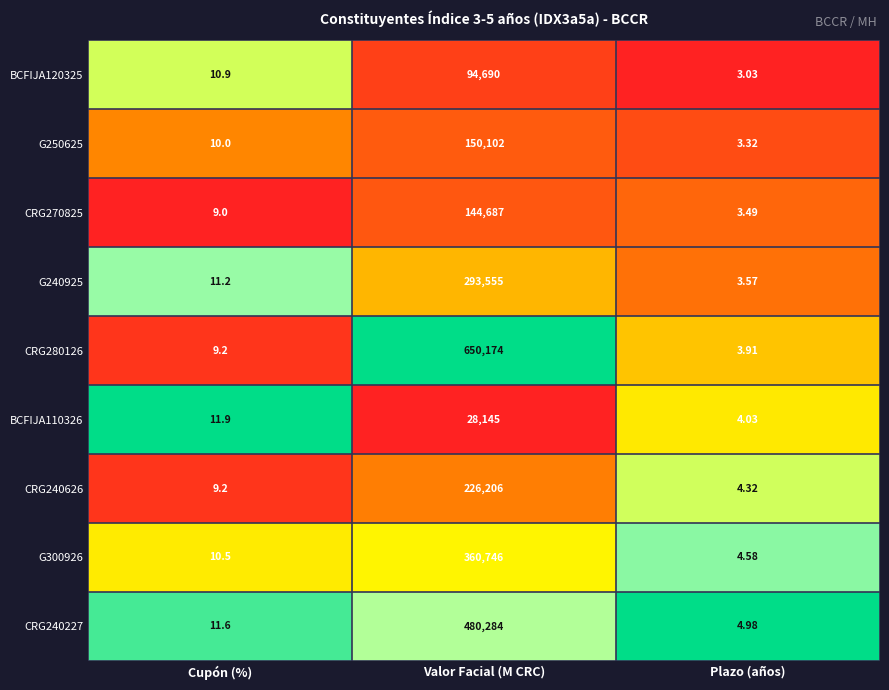

Is the value of CRG270825 at Plazo (años) greater than the value of CRG240626 at Valor Facial (M CRC)?

No